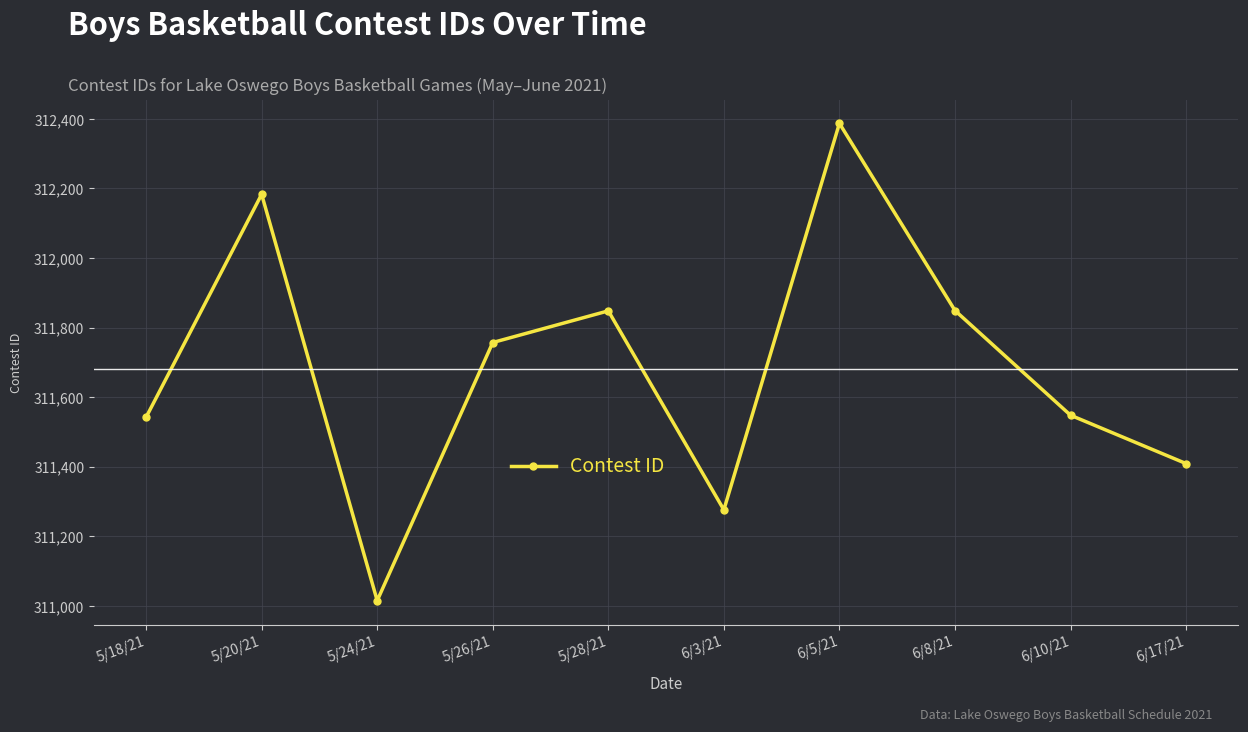

Is it true that the value at 5/24/21 is 89407?

False